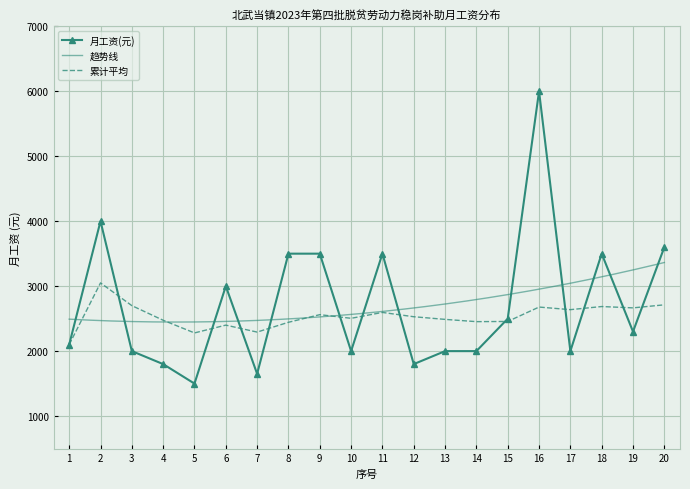

Where does the data first go above 2300?

2